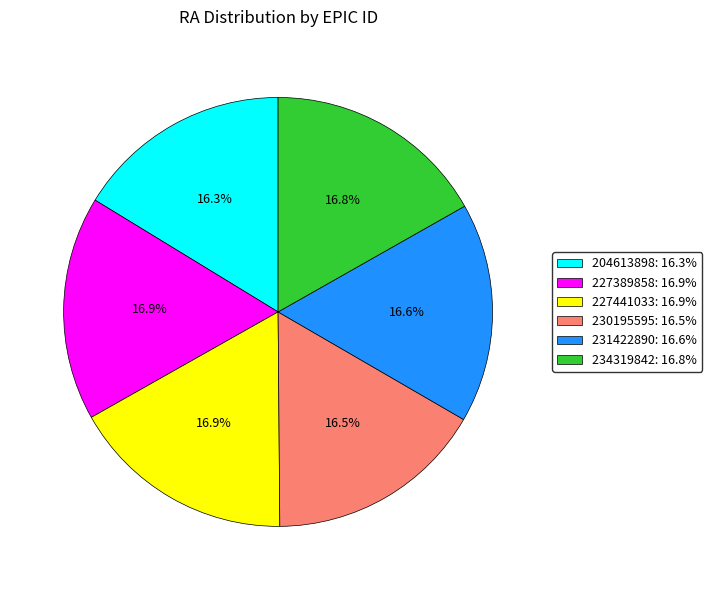

Is it true that 230195595 is 25% of the pie?

False